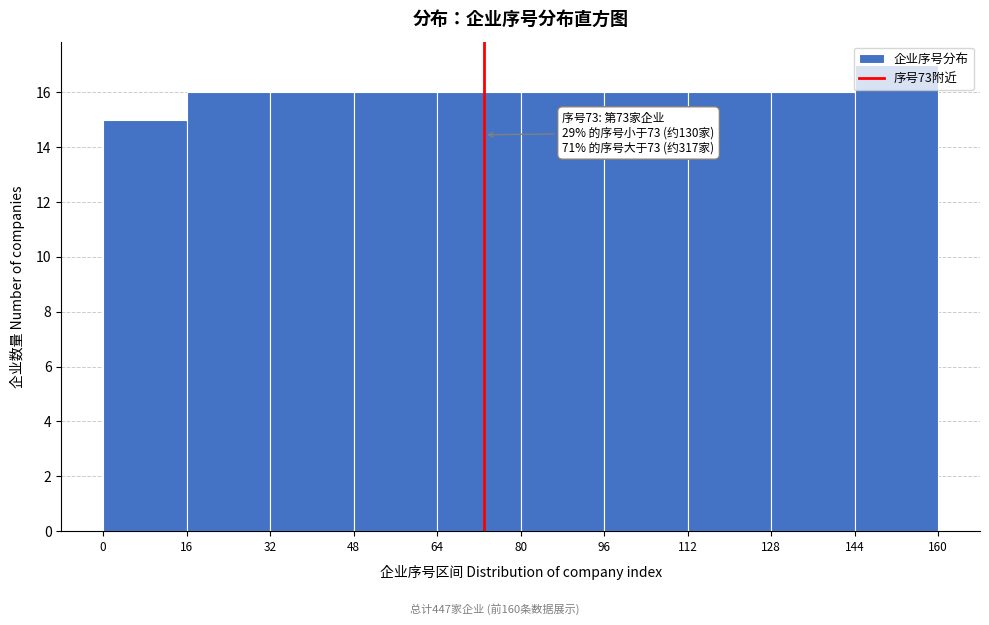

Which range on the x-axis has the tallest bar?

144 to 160